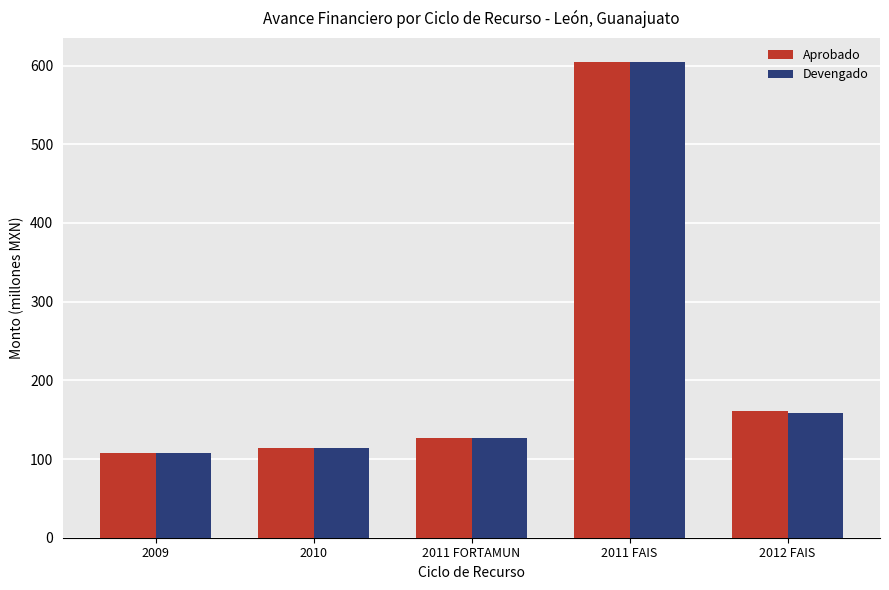

At which category is the sum across all series the highest?

2011 FAIS